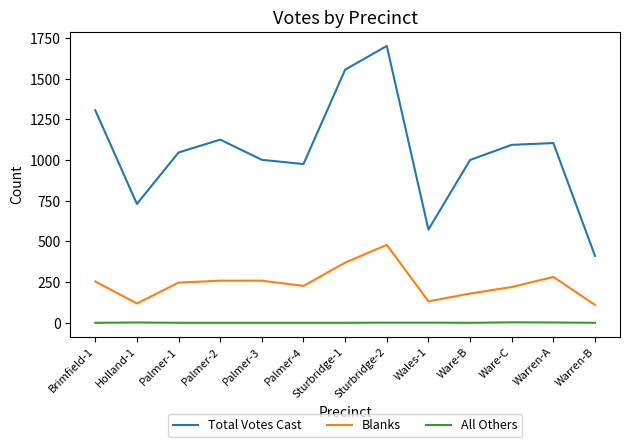

What is the greatest value displayed?

1702